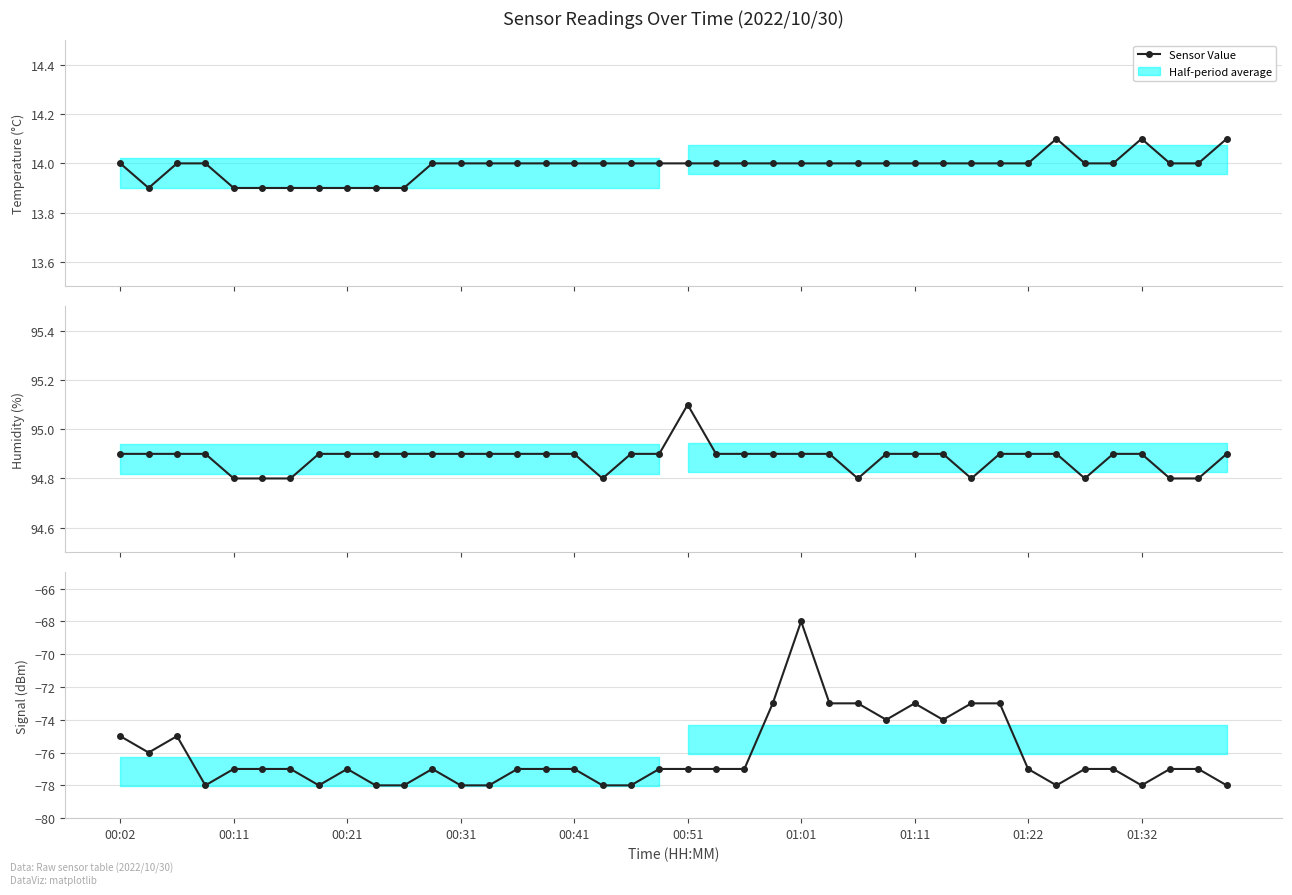

List the series in order of their overall mean, highest first.

Humidity, Temp, Signal